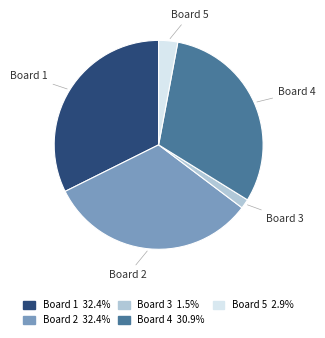

How many slices are in this pie chart?

5